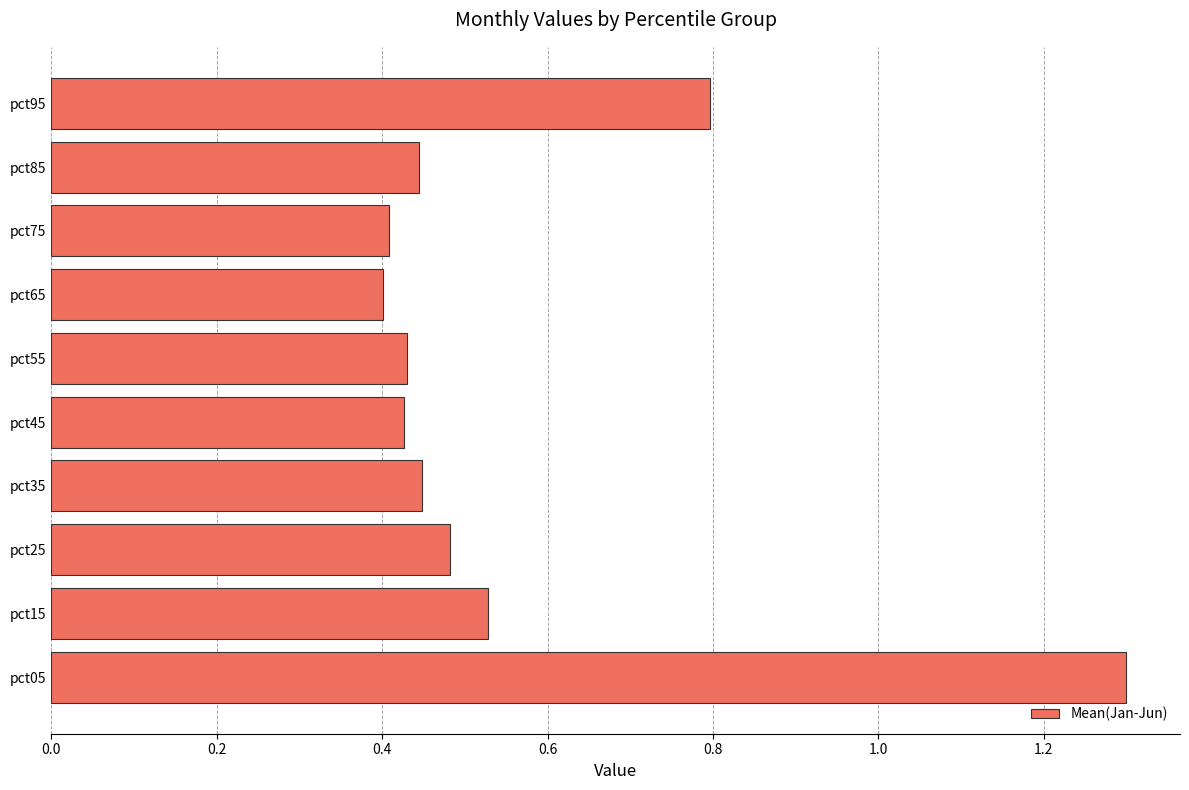

The chart shows a value of 0.7 at pct25. True or false?

False